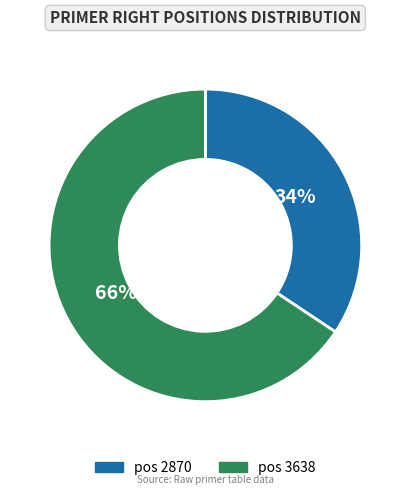

What is the ratio of the value at pos 3638 to the value at pos 2870?

1.9